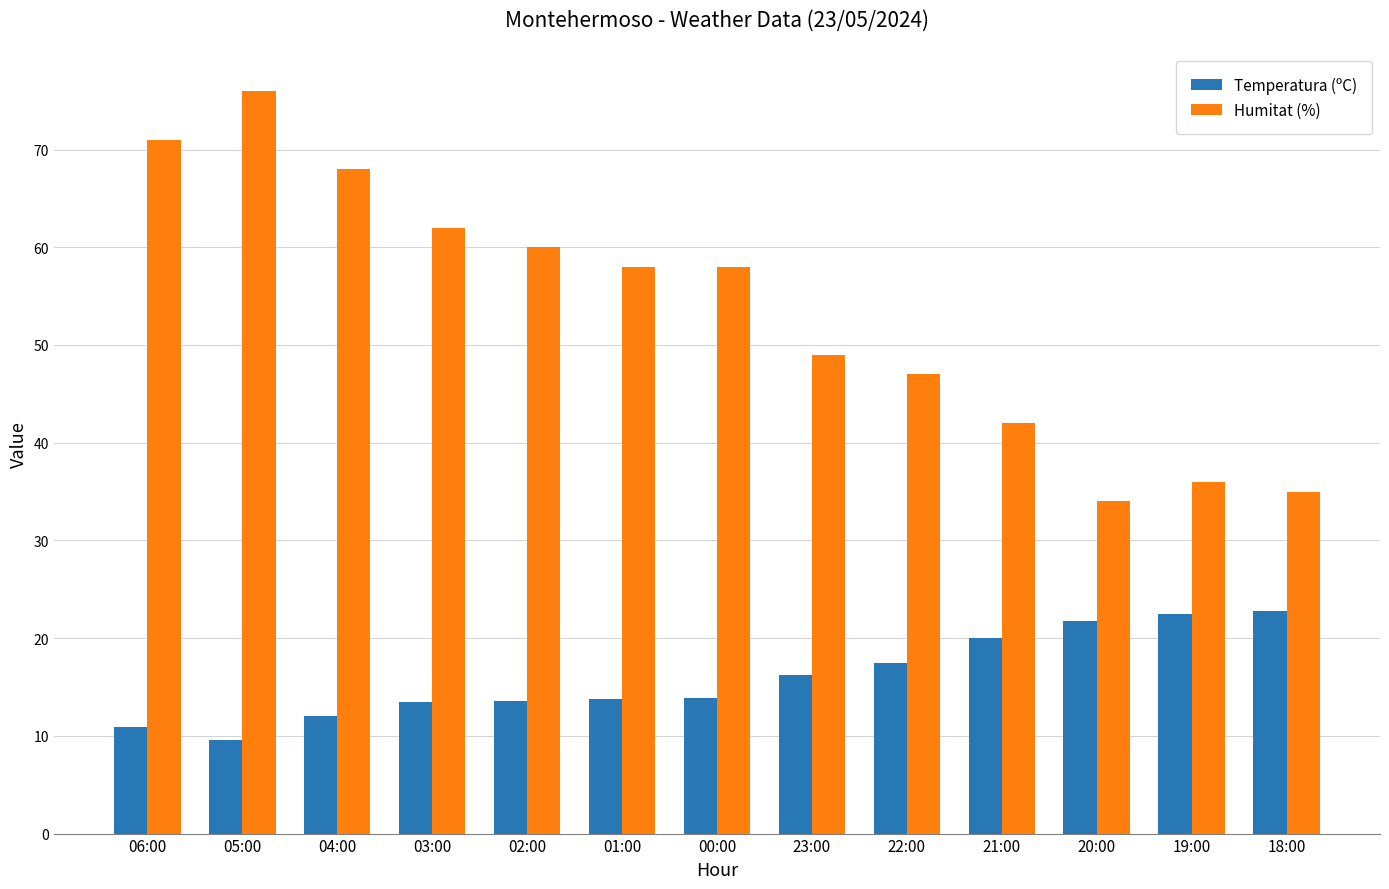

The Temperatura (ºC) series shows 13.6 at 02:00. True or false?

True